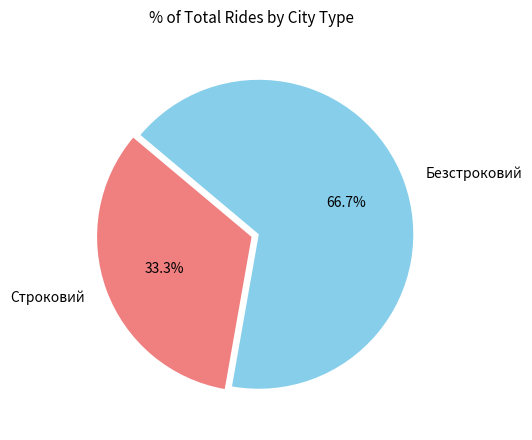

What is the total percentage of Строковий and Безстроковий?

100.0%